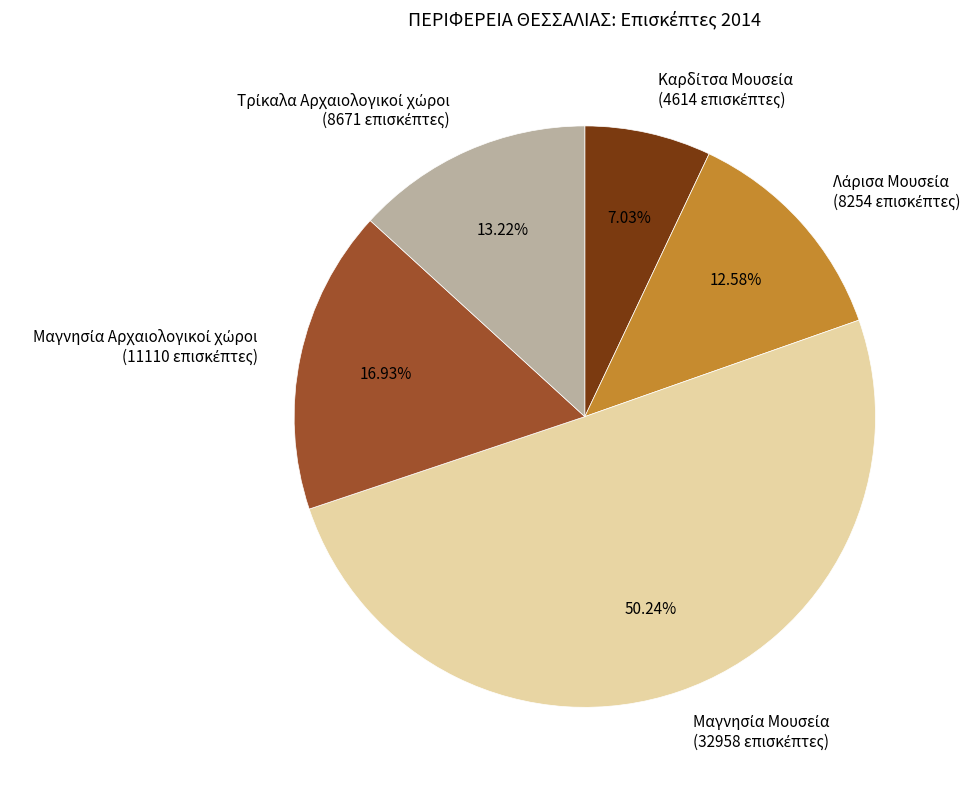

Does Μαγνησία Μουσεία account for over 50% of the chart?

Yes